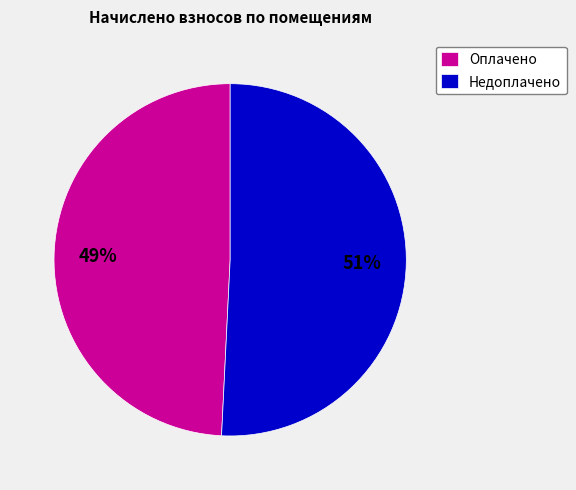

Does any single category account for the majority?

Yes